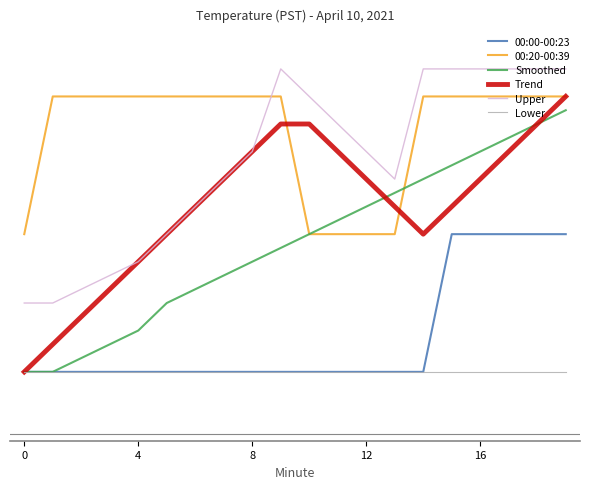

Reading left to right, transcribe all the data shown in this chart.

00:00-00:23: 4.7	4.7	4.7	4.7	4.7	4.7	4.7	4.7	4.7	4.7	4.7	4.7	4.7	4.7	4.7	4.8	4.8	4.8	4.8	4.8
00:20-00:39: 4.8	4.9	4.9	4.9	4.9	4.9	4.9	4.9	4.9	4.9	4.8	4.8	4.8	4.8	4.9	4.9	4.9	4.9	4.9	4.9
Smoothed: 4.7	4.7	4.7	4.7	4.7	4.8	4.8	4.8	4.8	4.8	4.8	4.8	4.8	4.8	4.8	4.8	4.9	4.9	4.9	4.9
Trend: 4.7	4.7	4.7	4.8	4.8	4.8	4.8	4.8	4.9	4.9	4.9	4.9	4.8	4.8	4.8	4.8	4.8	4.9	4.9	4.9
Upper: 4.8	4.8	4.8	4.8	4.8	4.8	4.8	4.8	4.9	4.9	4.9	4.9	4.9	4.8	4.9	4.9	4.9	4.9	4.9	4.9
Lower: 4.7	4.7	4.7	4.7	4.7	4.7	4.7	4.7	4.7	4.7	4.7	4.7	4.7	4.7	4.7	4.7	4.7	4.7	4.7	4.7